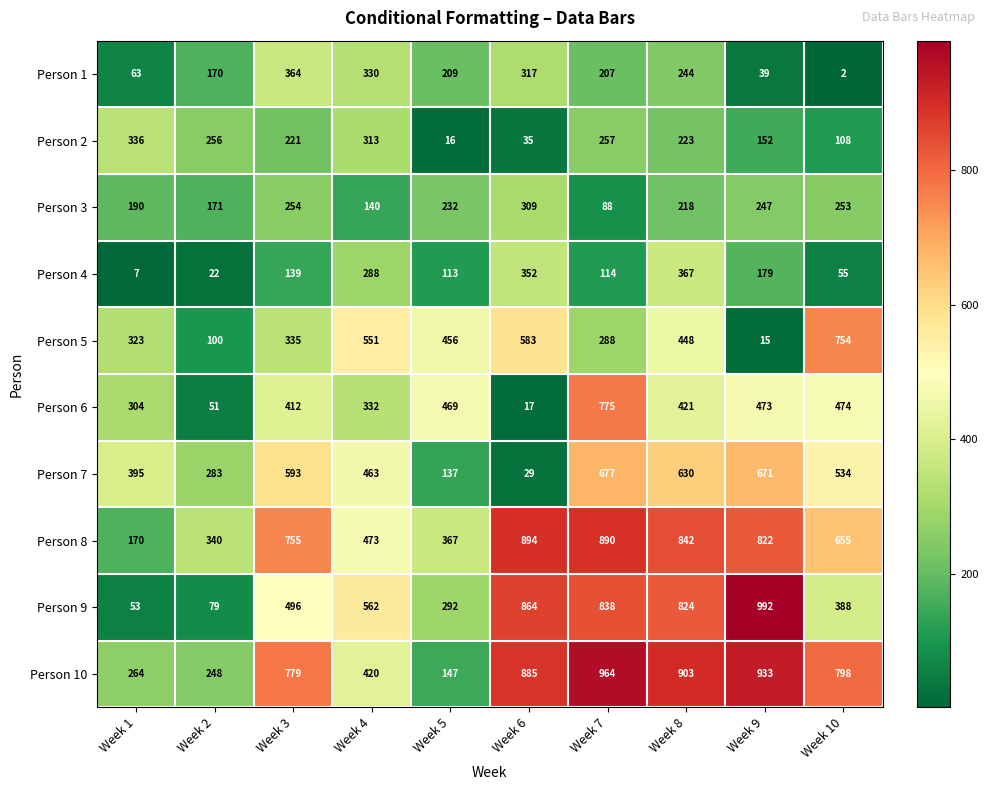

Is it true that Person 3 equals 190 at Week 1?

True